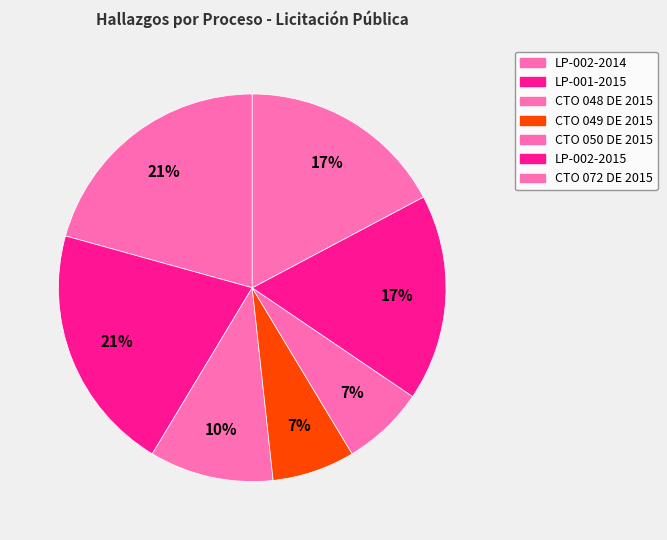

Which has a higher value, LP-002-2015 or CTO 049 DE 2015?

LP-002-2015